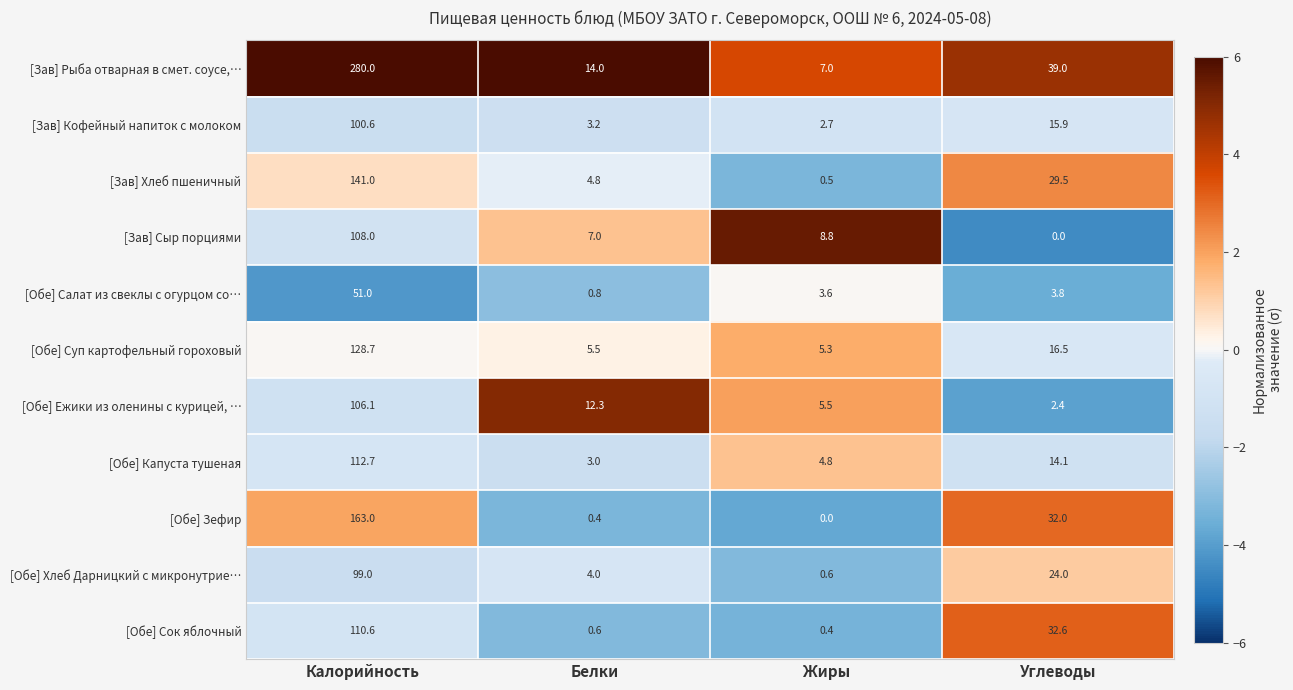

What is the highest value of the [Обе] Салат из свеклы с огурцом со… series?

51.0